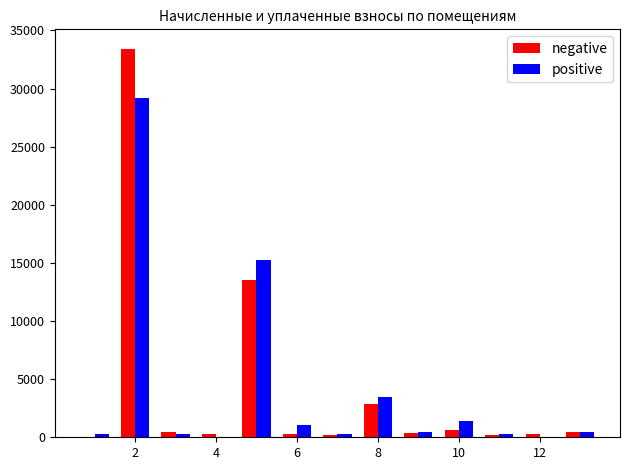

Are the bars horizontal?

No